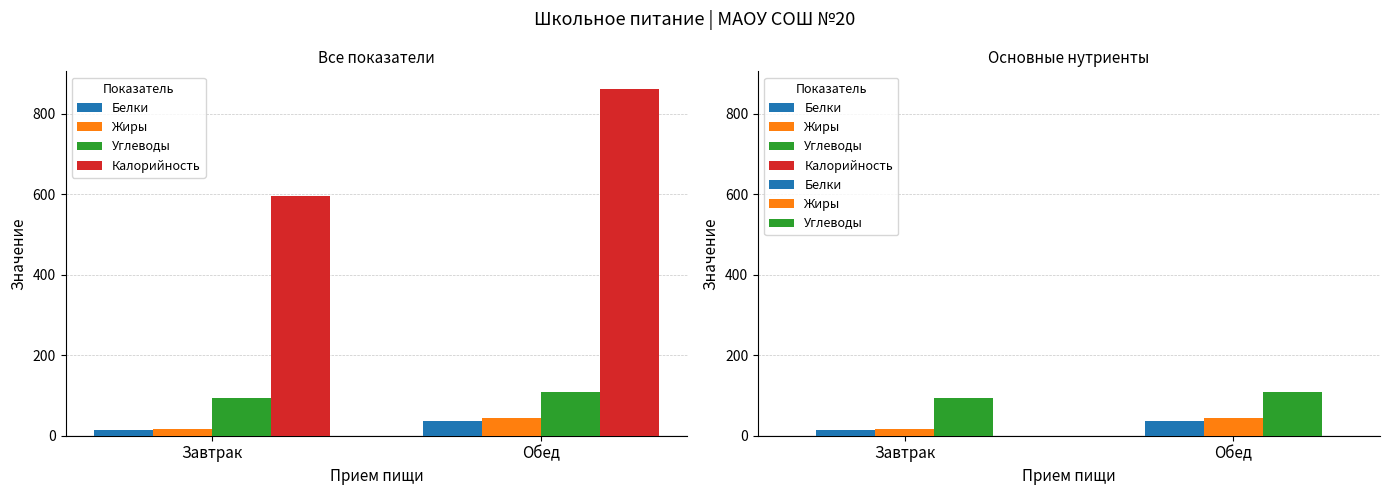

What is the value of the Белки bar at the 2nd from the left?

35.9